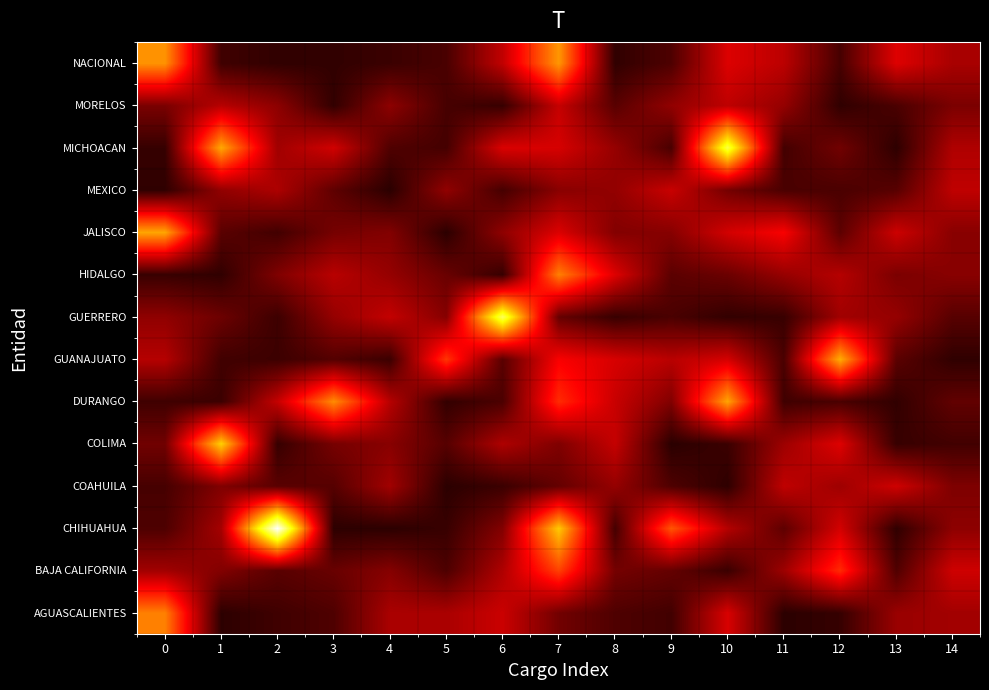

Reading left to right, what are all the values shown in this chart?

AGUASCALIENTES: 0=0.6	1=0.1	2=0.1	3=0.1	4=0.2	5=0.2	6=0.3	7=0.2	8=0.1	9=0.1	10=0.3	11=0.1	12=0.1	13=0.2	14=0.2
BAJA CALIFORNIA: 0=0.2	1=0.2	2=0.1	3=0.1	4=0.2	5=0.1	6=0.2	7=0.5	8=0.2	9=0.1	10=0.1	11=0.2	12=0.4	13=0.1	14=0.3
CHIHUAHUA: 0=0.1	1=0.2	2=1.0	3=0.1	4=0.1	5=0.1	6=0.2	7=0.7	8=0.1	9=0.5	10=0.3	11=0.1	12=0.3	13=0.1	14=0.2
COAHUILA: 0=0.1	1=0.2	2=0.1	3=0.1	4=0.2	5=0.1	6=0.1	7=0.1	8=0.2	9=0.1	10=0.1	11=0.3	12=0.2	13=0.3	14=0.2
COLIMA: 0=0.2	1=0.7	2=0.1	3=0.2	4=0.2	5=0.1	6=0.2	7=0.2	8=0.3	9=0.0	10=0.1	11=0.2	12=0.3	13=0.1	14=0.1
DURANGO: 0=0.1	1=0.1	2=0.3	3=0.6	4=0.3	5=0.1	6=0.1	7=0.4	8=0.3	9=0.2	10=0.6	11=0.1	12=0.1	13=0.1	14=0.1
GUANAJUATO: 0=0.3	1=0.1	2=0.1	3=0.1	4=0.1	5=0.4	6=0.1	7=0.4	8=0.3	9=0.3	10=0.3	11=0.1	12=0.6	13=0.1	14=0.1
GUERRERO: 0=0.2	1=0.1	2=0.1	3=0.2	4=0.3	5=0.2	6=0.8	7=0.1	8=0.1	9=0.1	10=0.1	11=0.1	12=0.2	13=0.2	14=0.1
HIDALGO: 0=0.1	1=0.1	2=0.2	3=0.3	4=0.2	5=0.1	6=0.1	7=0.6	8=0.3	9=0.1	10=0.1	11=0.2	12=0.3	13=0.2	14=0.2
JALISCO: 0=0.6	1=0.1	2=0.1	3=0.2	4=0.2	5=0.1	6=0.2	7=0.3	8=0.2	9=0.2	10=0.3	11=0.4	12=0.1	13=0.3	14=0.2
MEXICO: 0=0.1	1=0.2	2=0.2	3=0.1	4=0.0	5=0.2	6=0.1	7=0.2	8=0.2	9=0.3	10=0.2	11=0.1	12=0.1	13=0.1	14=0.3
MICHOACAN: 0=0.1	1=0.6	2=0.2	3=0.3	4=0.1	5=0.1	6=0.3	7=0.3	8=0.2	9=0.1	10=0.8	11=0.1	12=0.2	13=0.1	14=0.2
MORELOS: 0=0.2	1=0.3	2=0.2	3=0.1	4=0.2	5=0.1	6=0.1	7=0.3	8=0.1	9=0.2	10=0.3	11=0.2	12=0.1	13=0.1	14=0.2
NACIONAL: 0=0.6	1=0.1	2=0.1	3=0.1	4=0.1	5=0.1	6=0.3	7=0.6	8=0.1	9=0.1	10=0.3	11=0.3	12=0.1	13=0.3	14=0.2